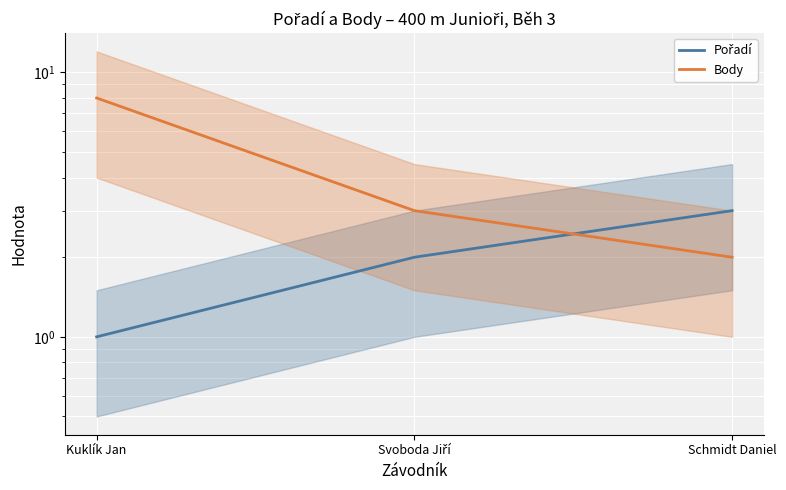

What is the greatest value displayed?

8